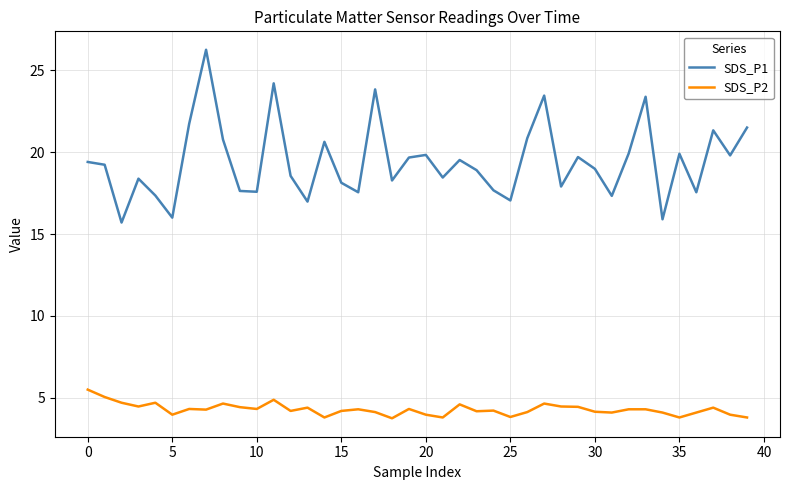

Which series has the largest range (max minus min)?

SDS_P1